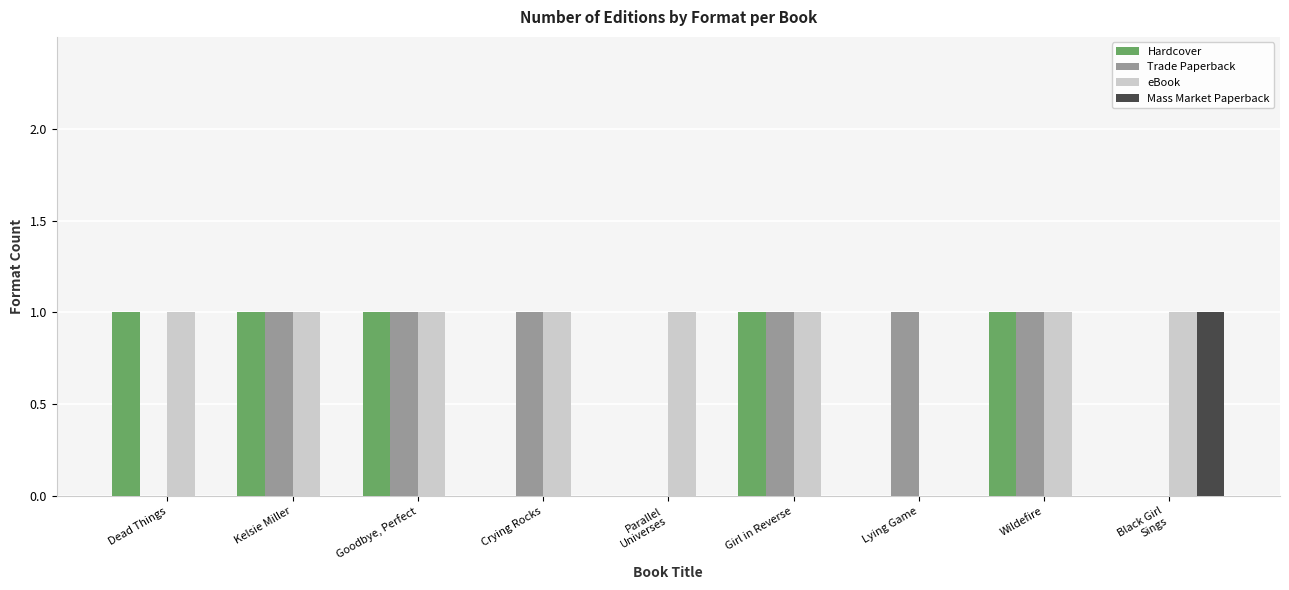

The value of Mass Market Paperback at Goodbye, Perfect is 0. True or false?

True